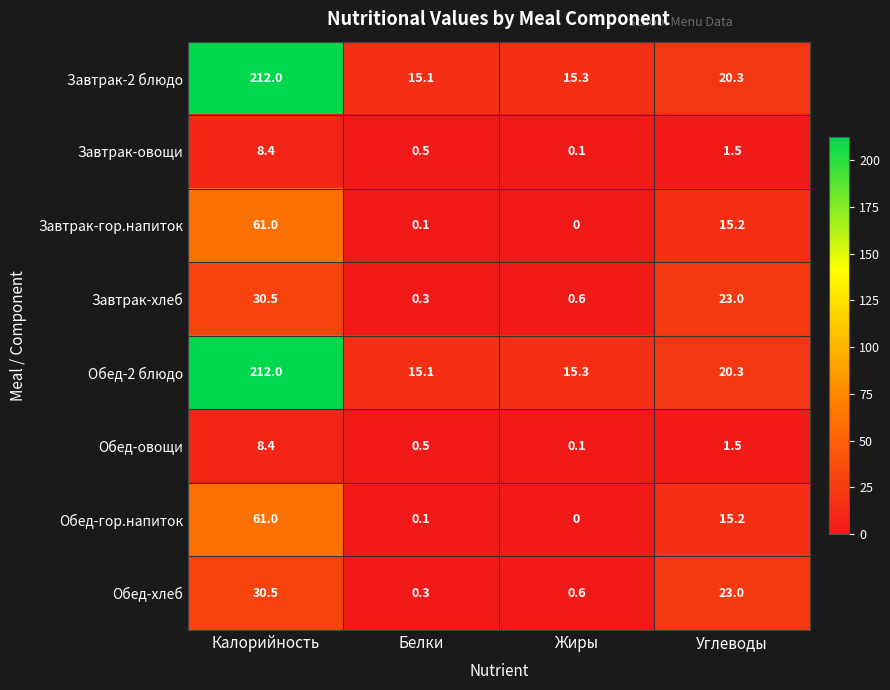

True or false: Обед-хлеб has a value of 30.5 at Калорийность.

True